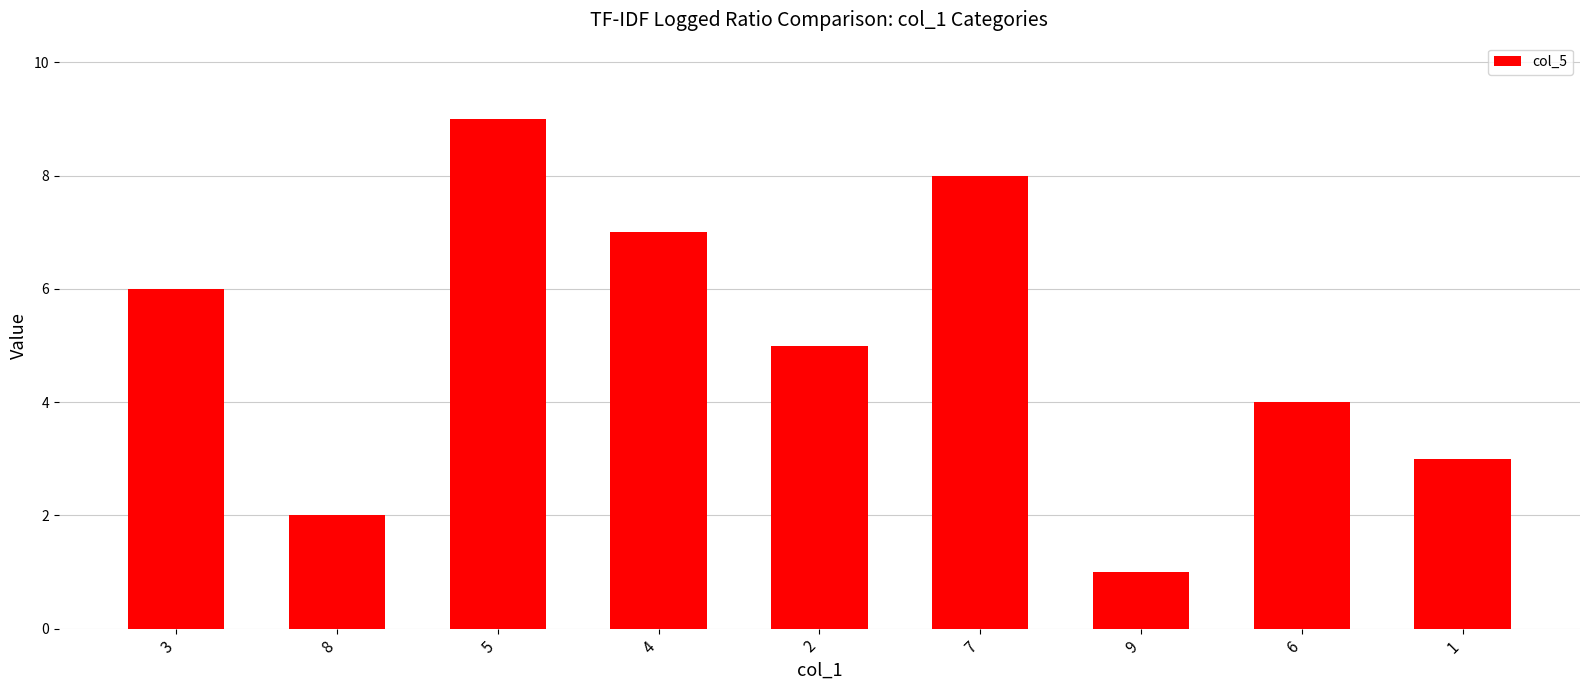

Does the chart contain stacked bars?

No